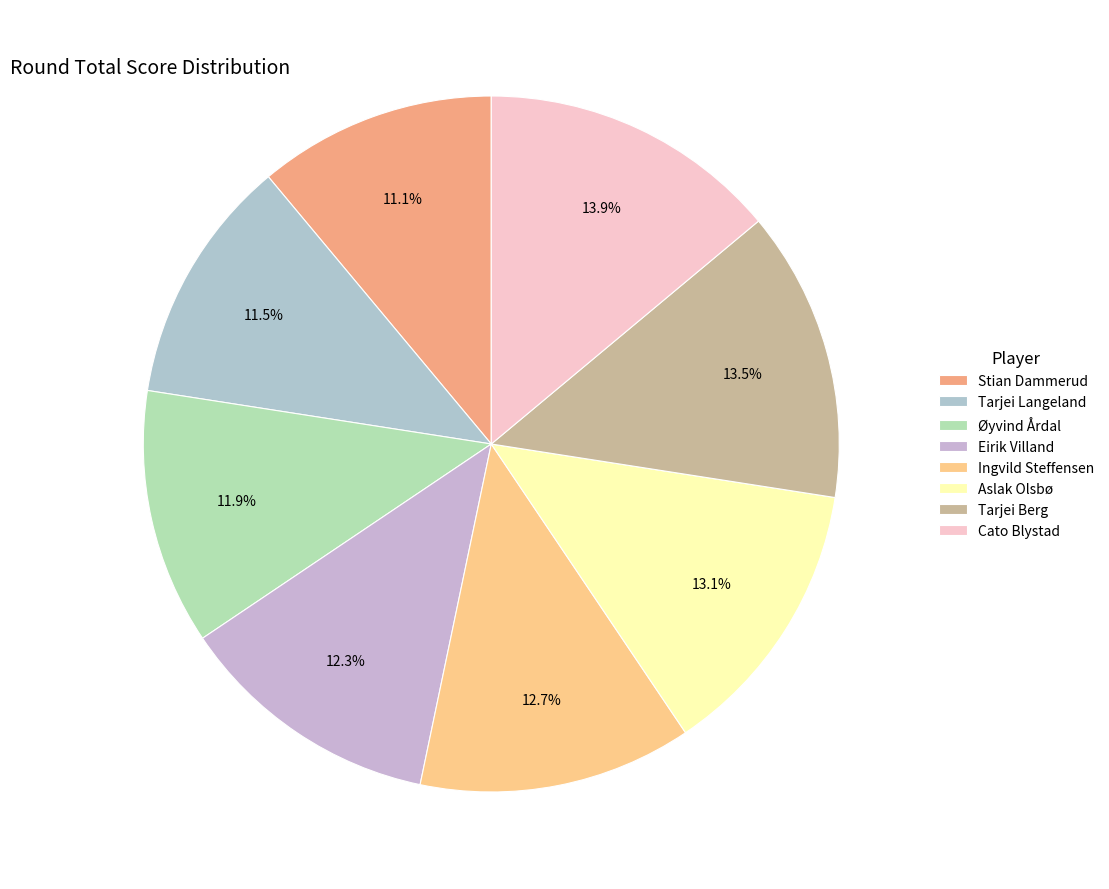

To the nearest percent, what is the difference between the largest and smallest slice percentages?

3%